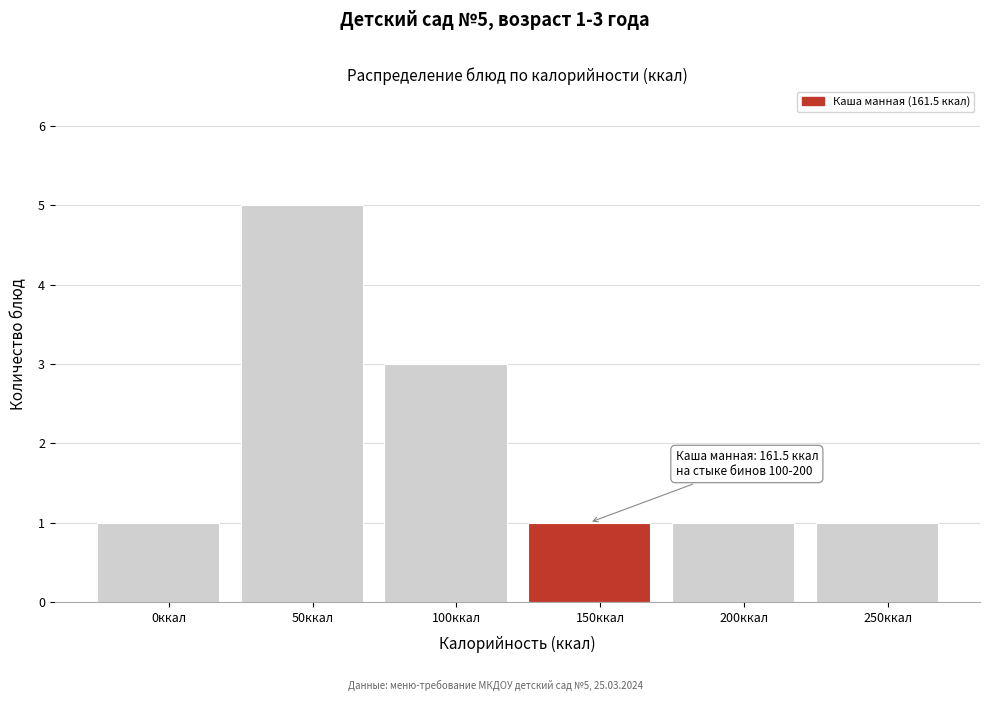

Reading right to left, extract all data points from this chart.

1	1	1	3	5	1